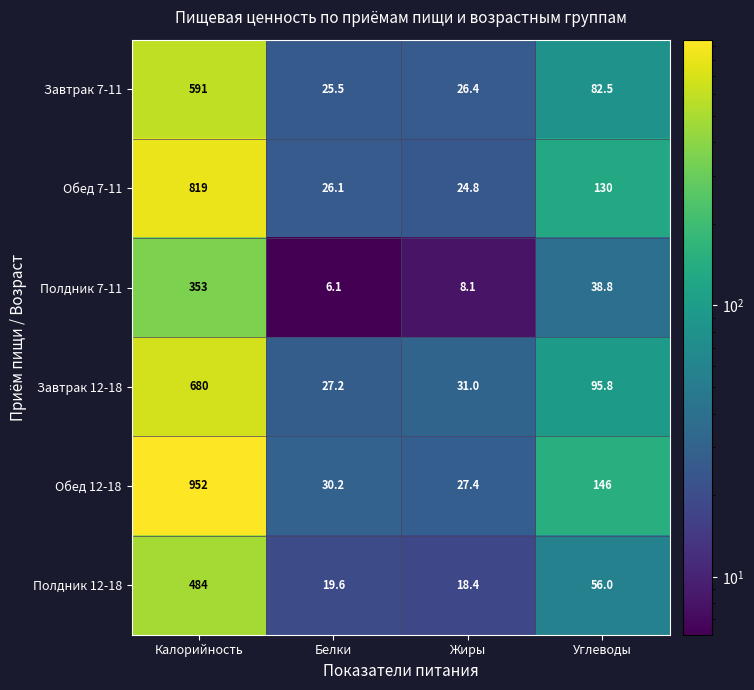

What is the minimum value shown in the chart?

6.1